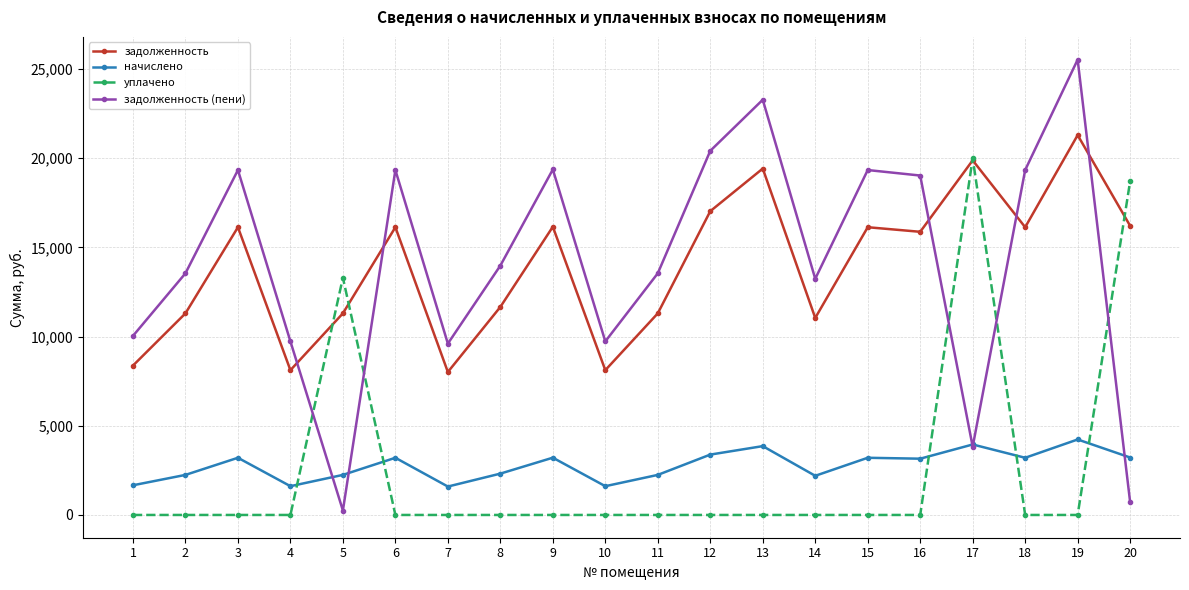

Where does the задолженность (пени) series first go above 13975?

3